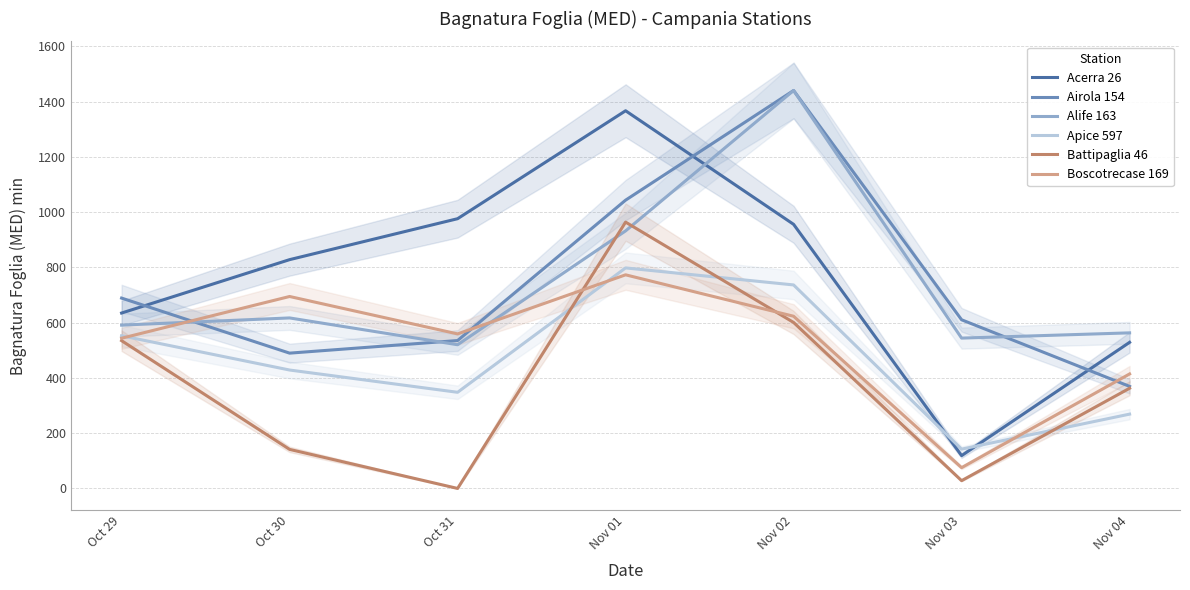

Reading right to left, transcribe all the data shown in this chart.

Acerra 26: 528.7	118.7	955.7	1366.7	976.1	827.9	634.7
Airola 154: 369.3	610.3	1440.0	1043.2	535.2	489.6	688.8
Alife 163: 563.0	544.0	1440.0	932.0	520.0	617.0	591.0
Apice 597: 268.9	142.2	736.4	798.0	347.9	428.5	552.5
Battipaglia 46: 362.6	28.1	600.6	963.7	0.0	141.3	534.7
Boscotrecase 169: 414.3	75.2	623.1	773.0	559.2	694.6	543.5